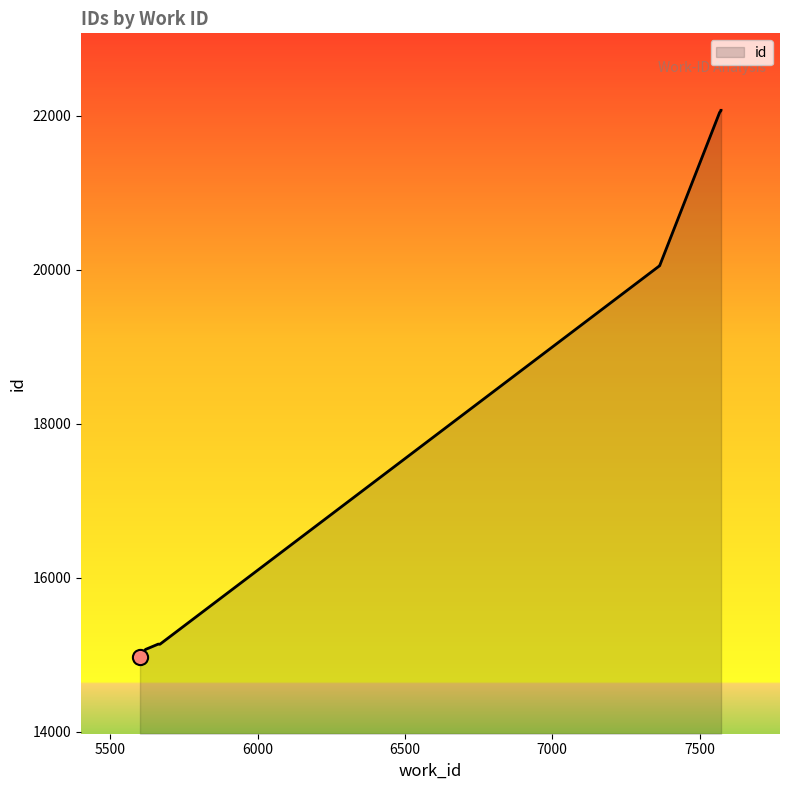

Approximately how many times larger is the value at 7568 compared to 5668?

1.5